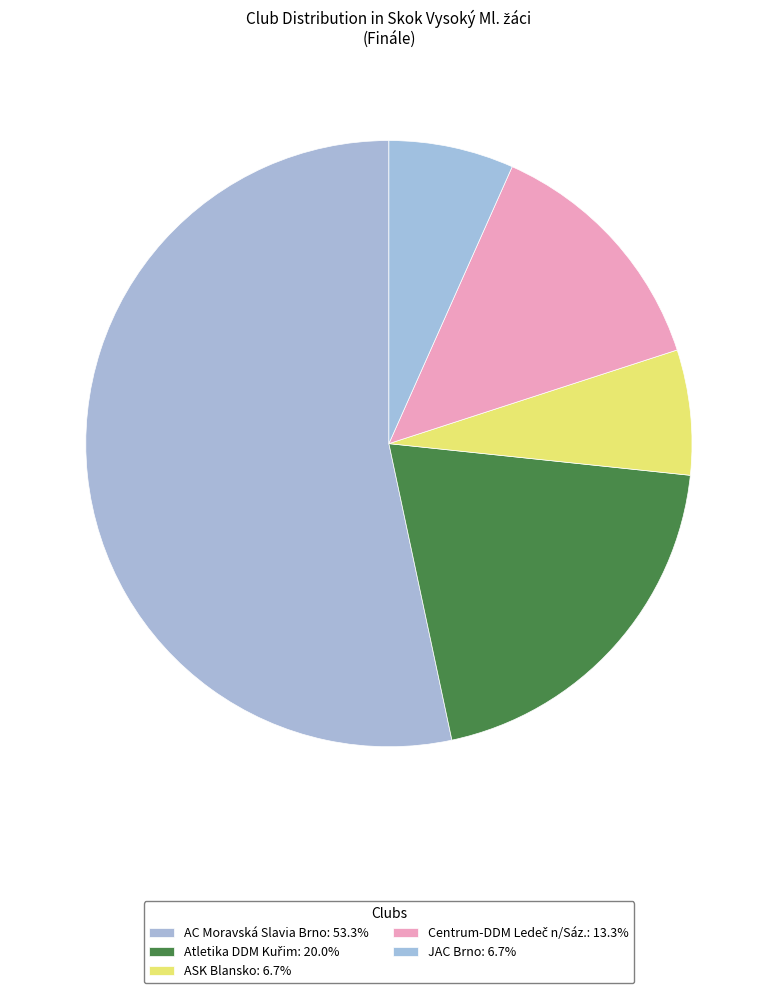

Do Centrum-DDM Ledeč n/Sáz. and JAC Brno together represent more than half of the pie?

No